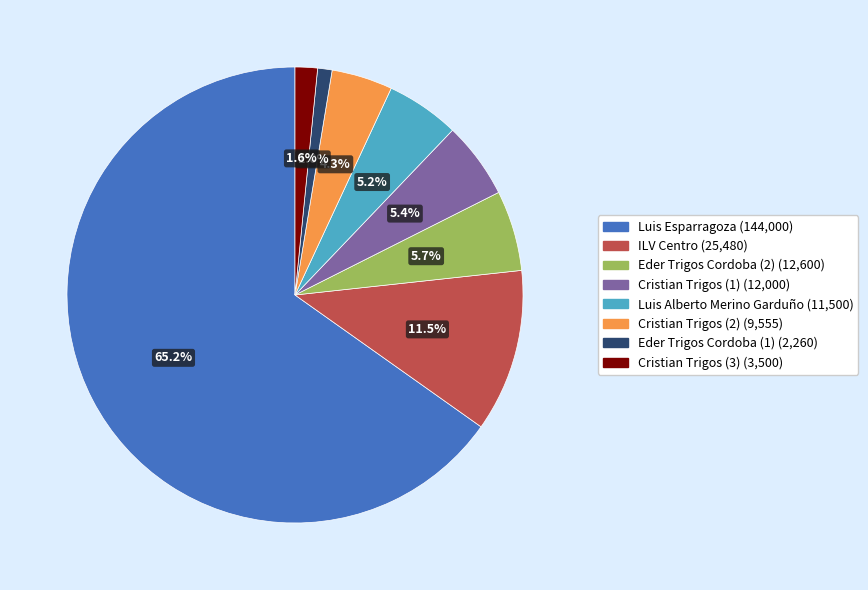

To the nearest percent, what is the average slice percentage?

12%